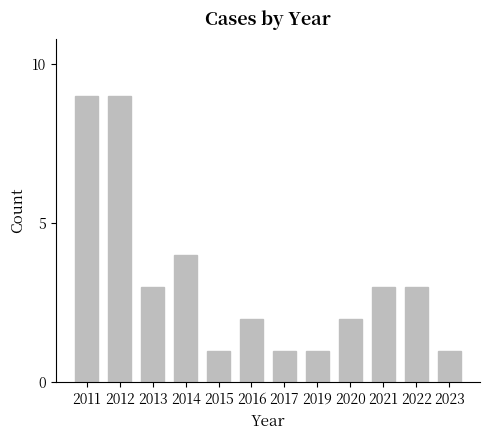

What is the sum of the values at 2023 and 2020?

3